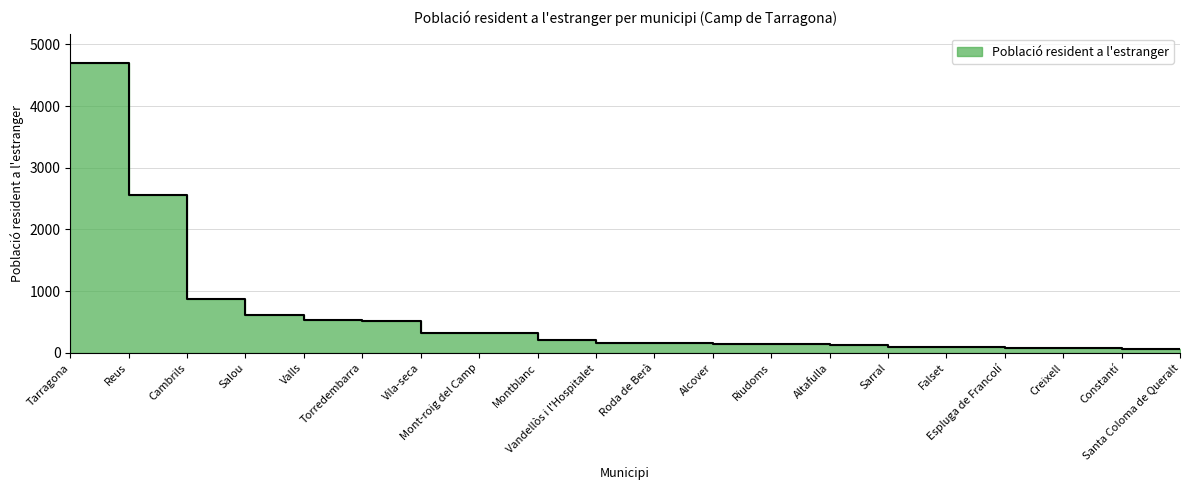

What is the change in value from Montblanc to Altafulla?

-79